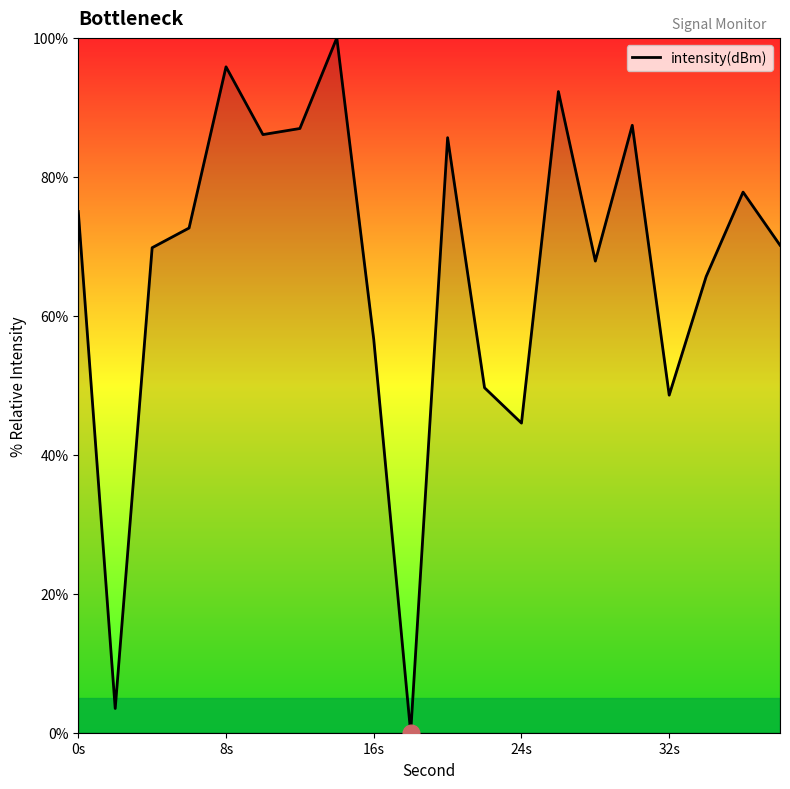

What is the difference between the maximum and minimum values?

100.0